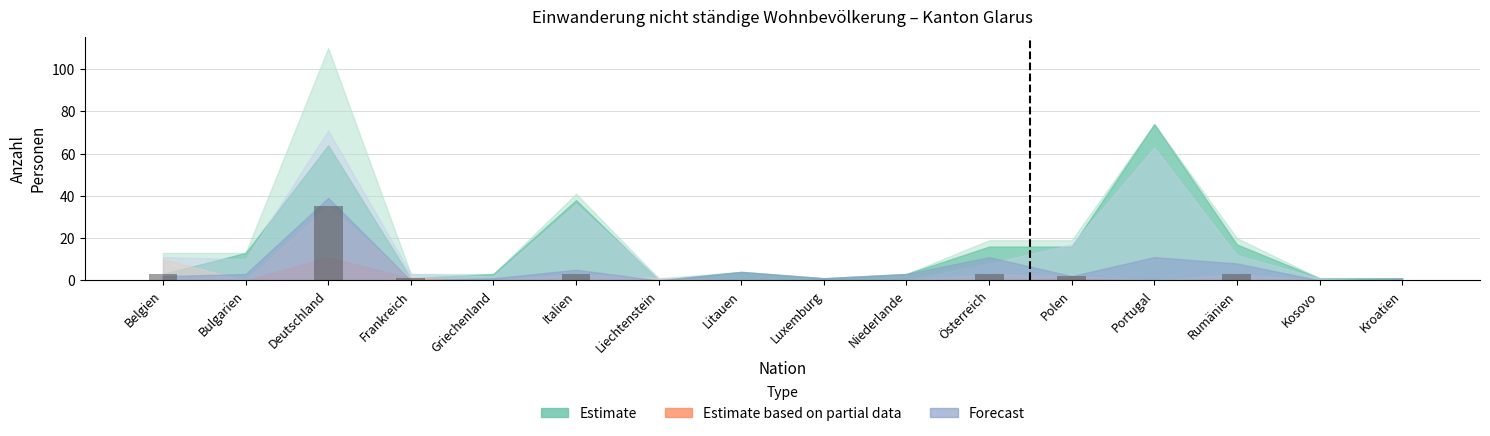

The value at Deutschland is 35. True or false?

True